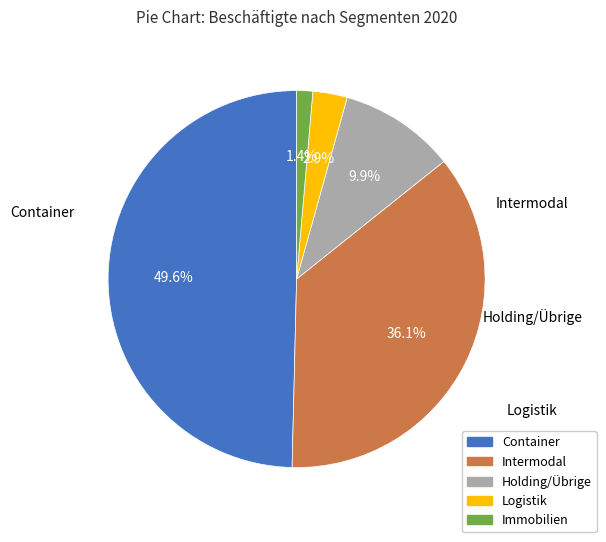

Which category has the biggest portion of the pie?

Container